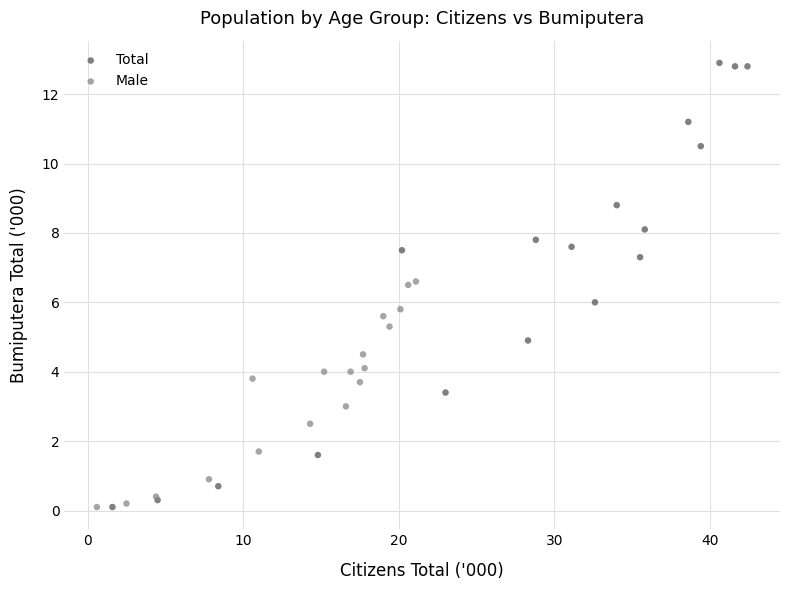

What are all the series names shown in the legend?

Total, Male